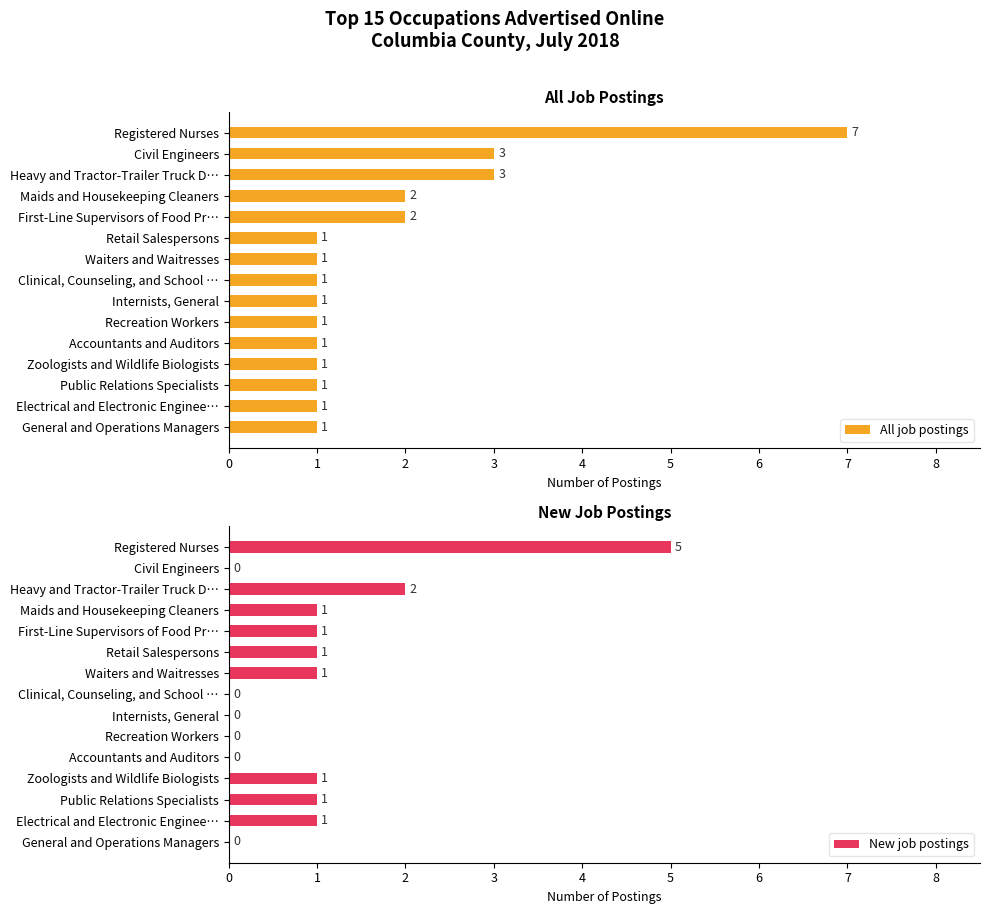

Are the bars grouped side by side (vs. stacked)?

Yes